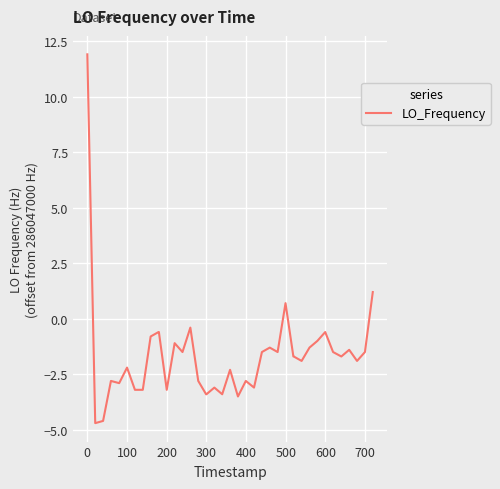

Reading left to right, list all the values displayed in this chart.

11.9	-4.7	-4.6	-2.8	-2.9	-2.2	-3.2	-3.2	-0.8	-0.6	-0.6	-3.2	-1.1	-1.5	-0.4	-2.8	-3.4	-3.4	-3.1	-3.4	-2.3	-3.5	-2.8	-3.1	-1.5	-1.3	-1.5	0.7	-1.7	-1.7	-1.9	-1.3	-1.0	-0.6	-1.5	-1.7	-1.4	-1.9	-1.5	1.2